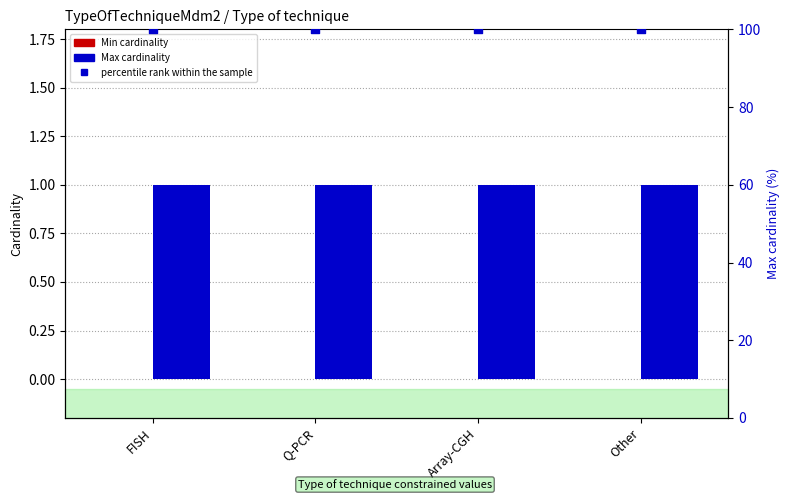

Which series has the largest total across all categories?

percentile rank within the sample